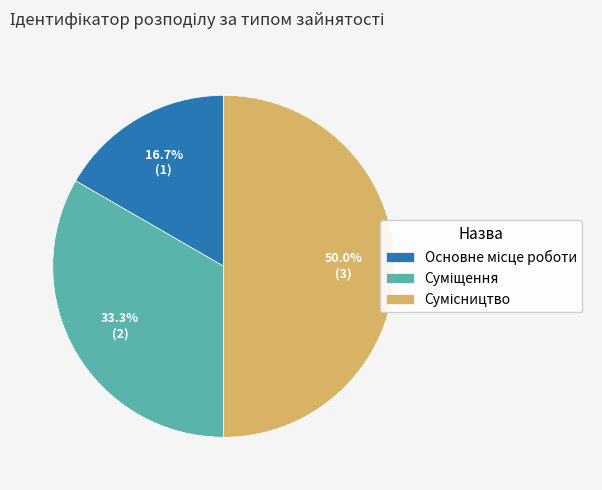

How many segments does this pie chart have?

3